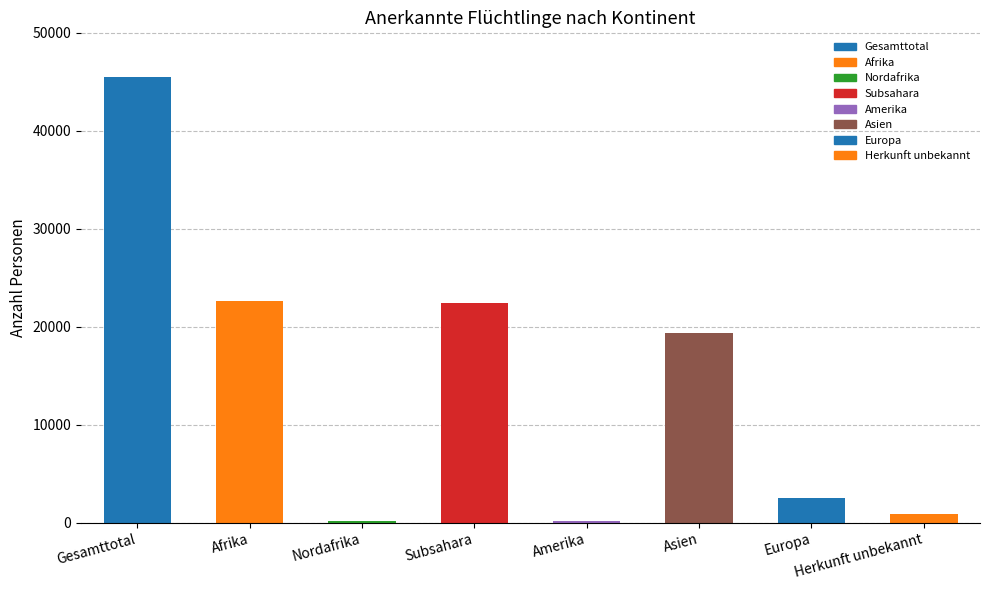

The Erwerbstätige Personen series shows 692 at Europa. True or false?

False